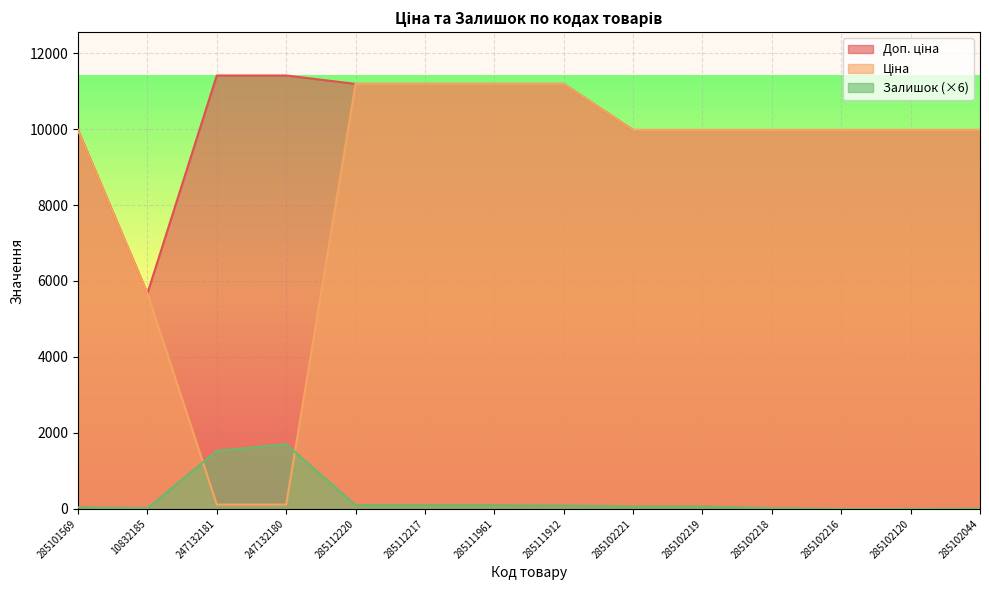

Rank the series by their average value, from lowest to highest.

Залишок, Ціна, Доп. ціна